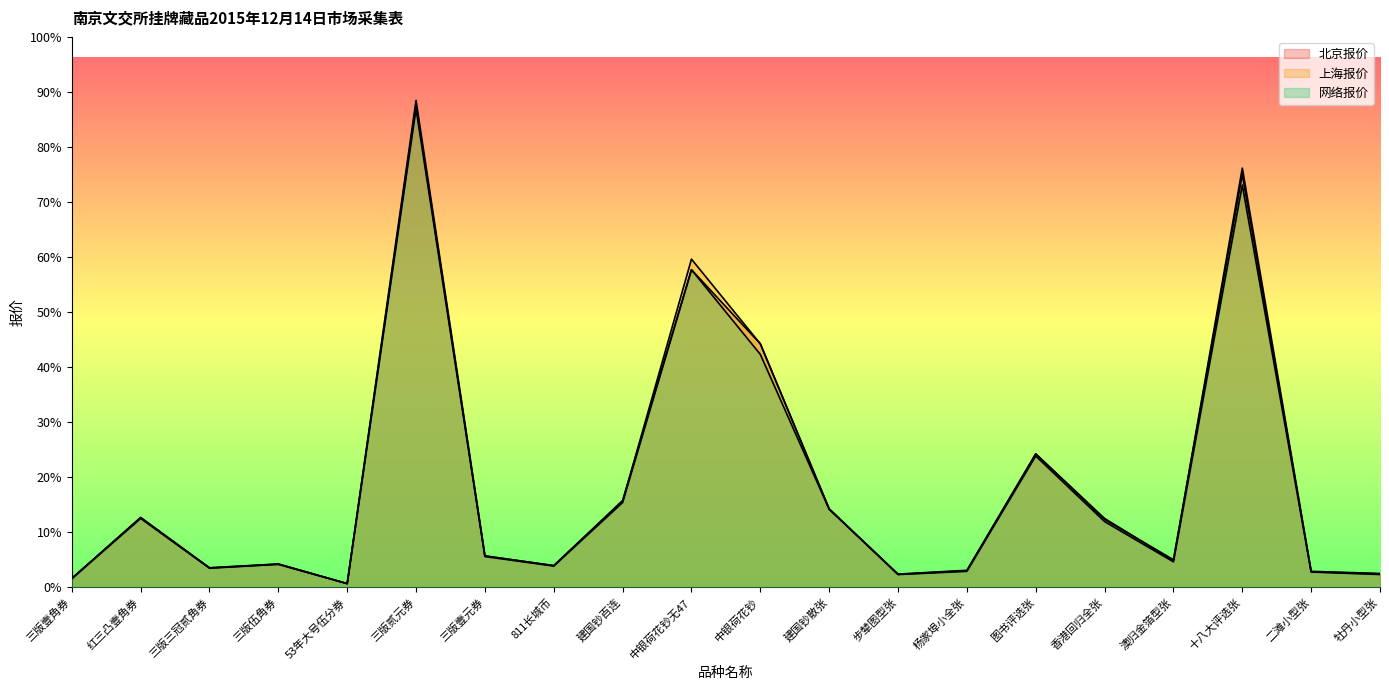

Reading left to right, extract all data points from this chart.

北京报价: 42.0	328.0	91.0	109.0	17.0	2280.0	148.0	102.0	410.0	1500.0	1150.0	370.0	61.0	78.0	630.0	325.0	125.0	1980.0	73.0	63.0
上海报价: 41.0	330.0	92.0	110.0	17.5	2300.0	148.0	102.0	405.0	1550.0	1150.0	370.0	62.0	80.0	630.0	320.0	130.0	1950.0	75.0	65.0
网络报价: 40.0	325.0	90.0	108.0	16.8	2260.0	145.0	100.0	400.0	1500.0	1100.0	368.0	60.0	75.0	620.0	310.0	120.0	1900.0	72.0	60.0